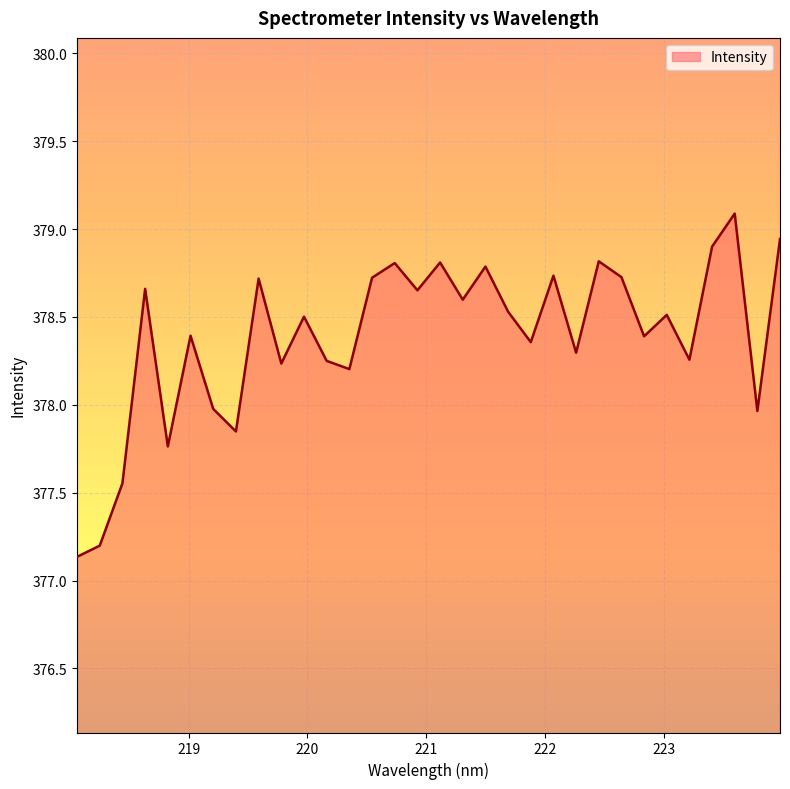

What is the sum of all values?

12108.3